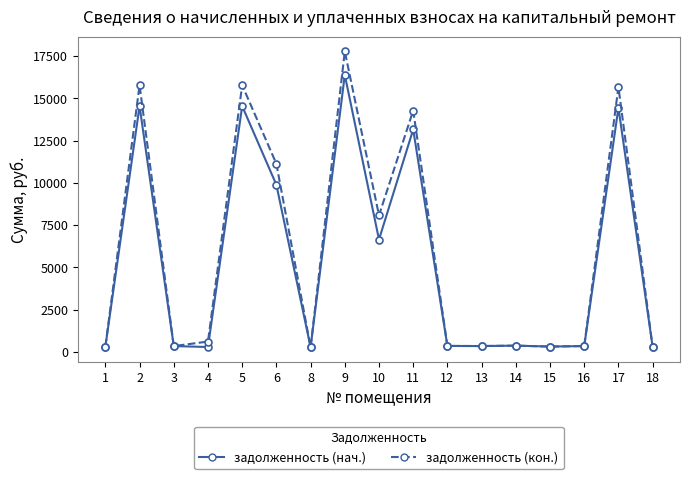

True or false: задолженность (нач.) has more than 0 interior local peaks.

True